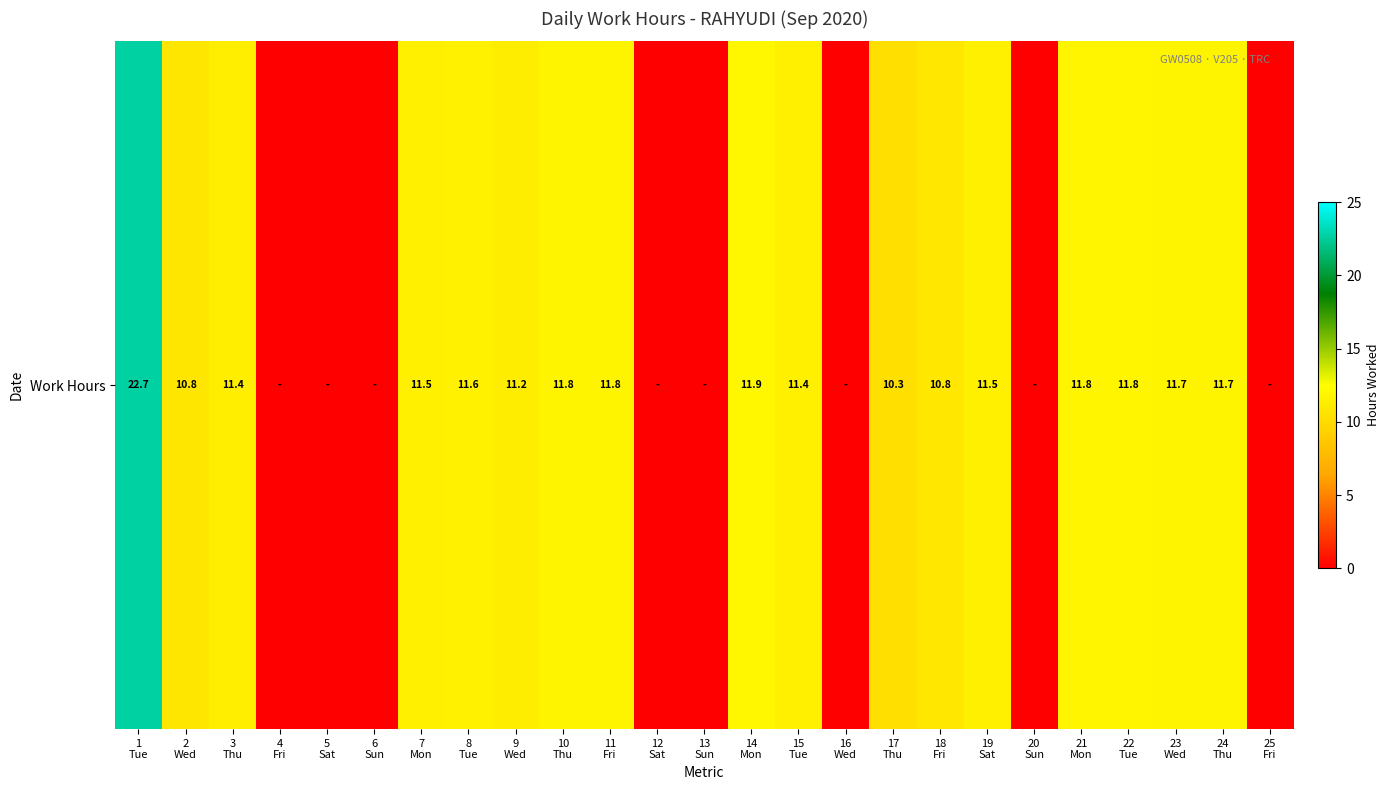

What is the difference between the values at 14
Mon and 18
Fri?

1.1